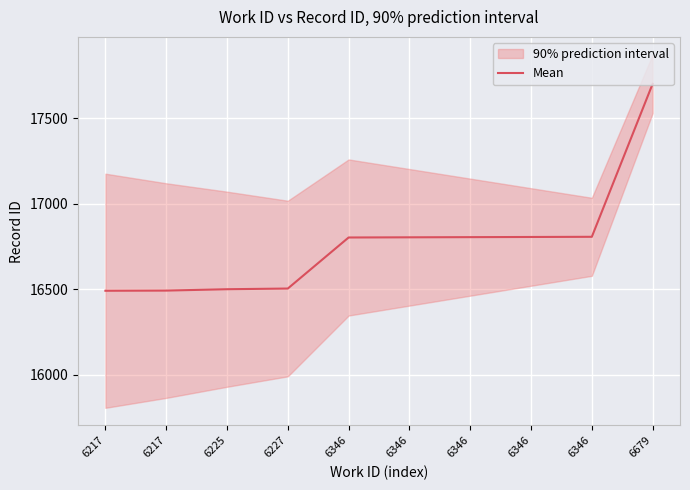

Which category has the lowest value across all series?

6217